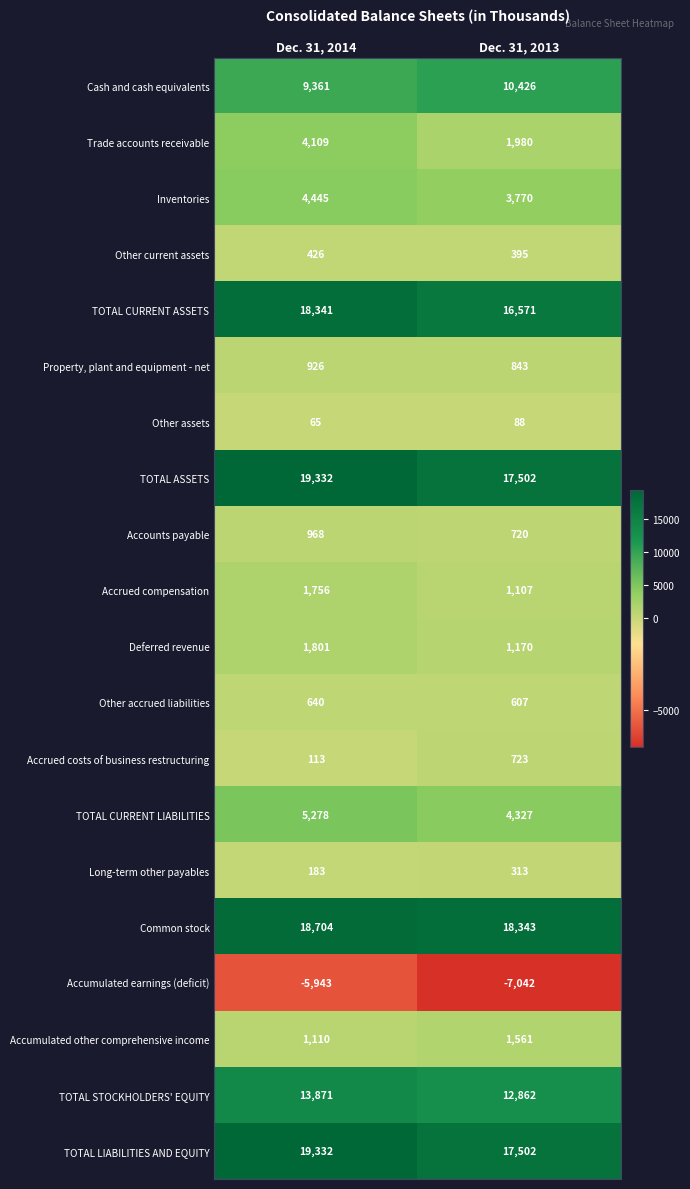

True or false: TOTAL ASSETS has a value of 10488 at Dec. 31, 2014.

False